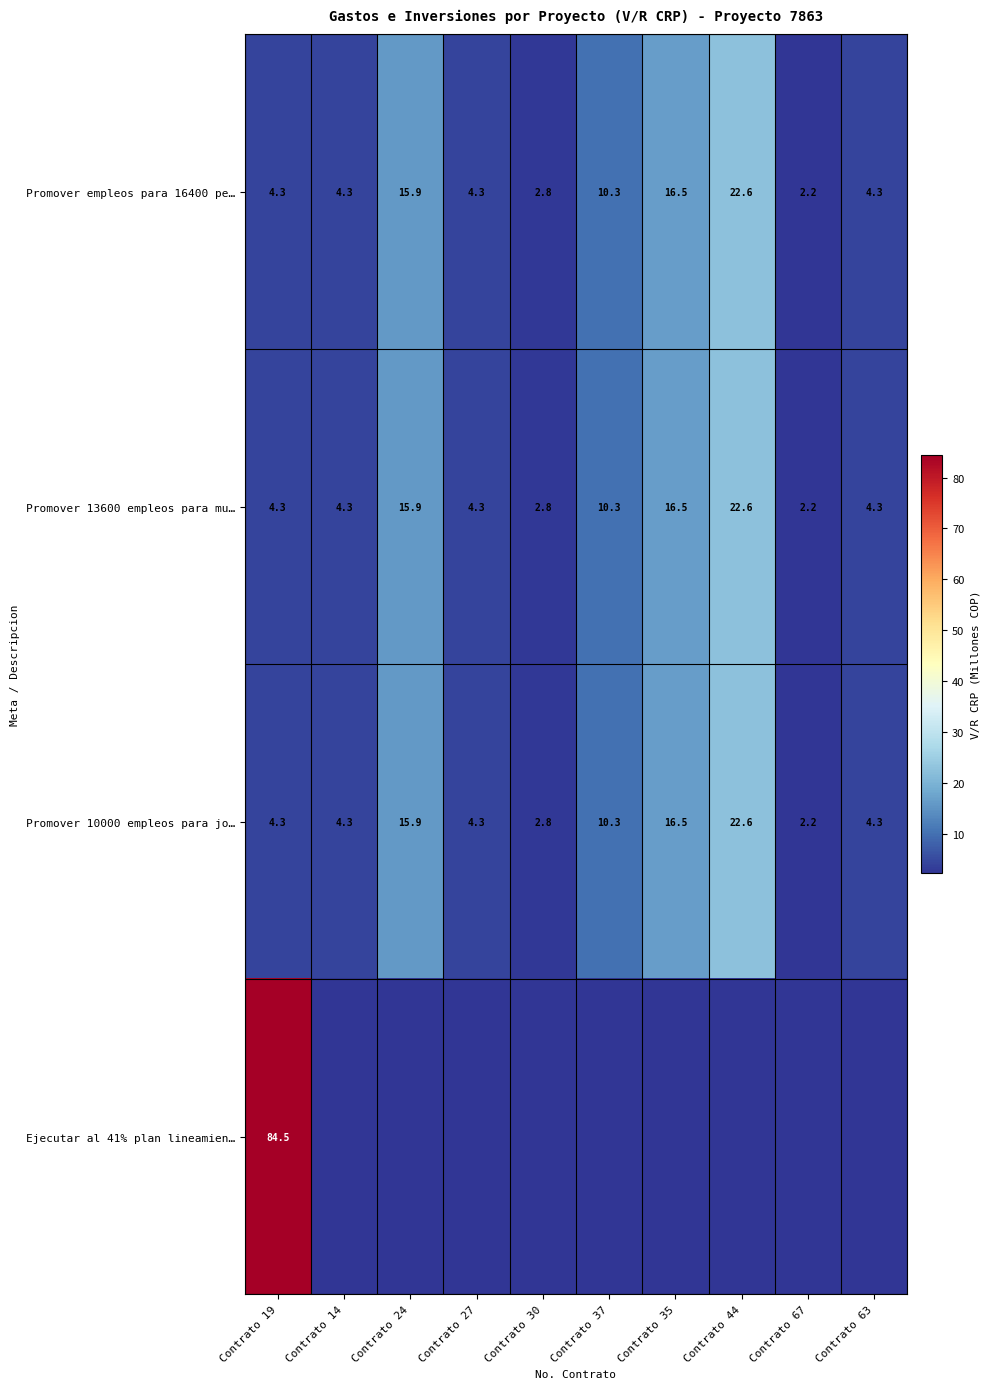

Which has a higher value, Contrato 67 or Contrato 14?

Contrato 14